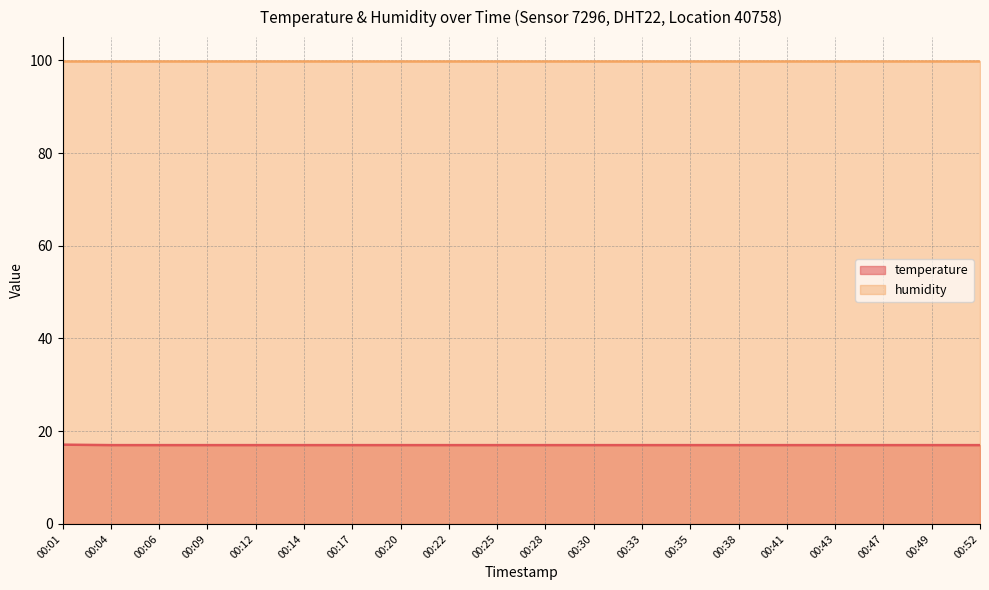

What is the sum of all values?

340.1